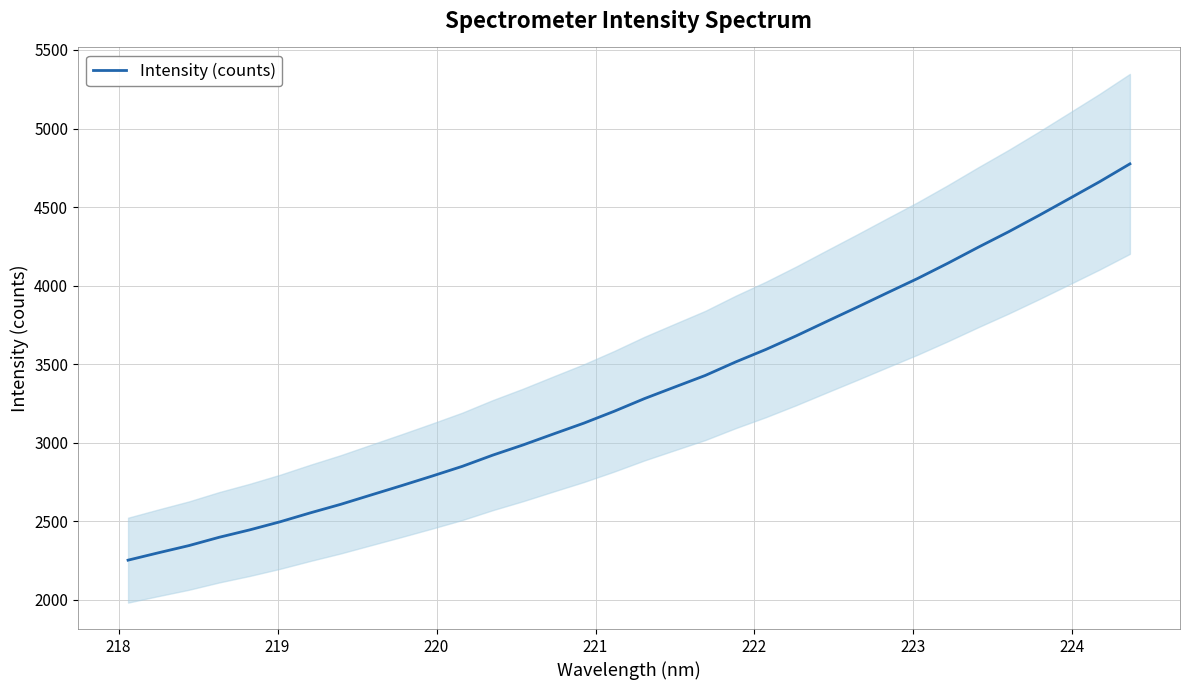

What is the maximum value for Intensity (counts)?

4774.9